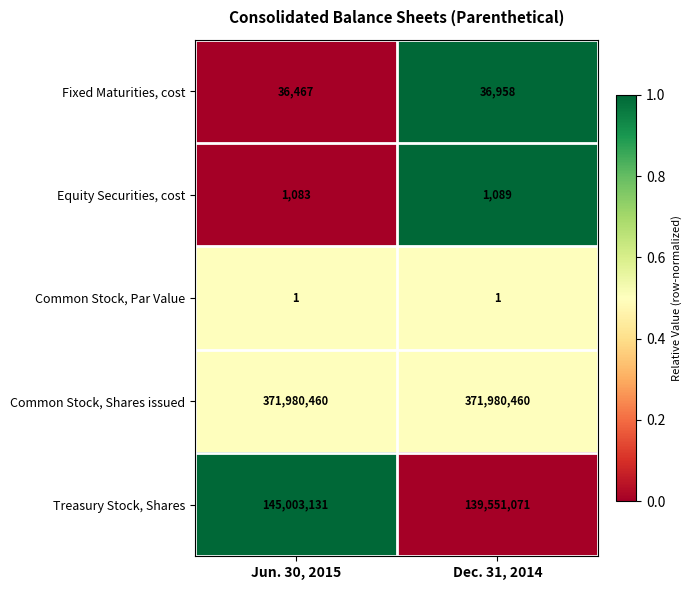

At which category is the sum across all series the highest?

Jun. 30, 2015